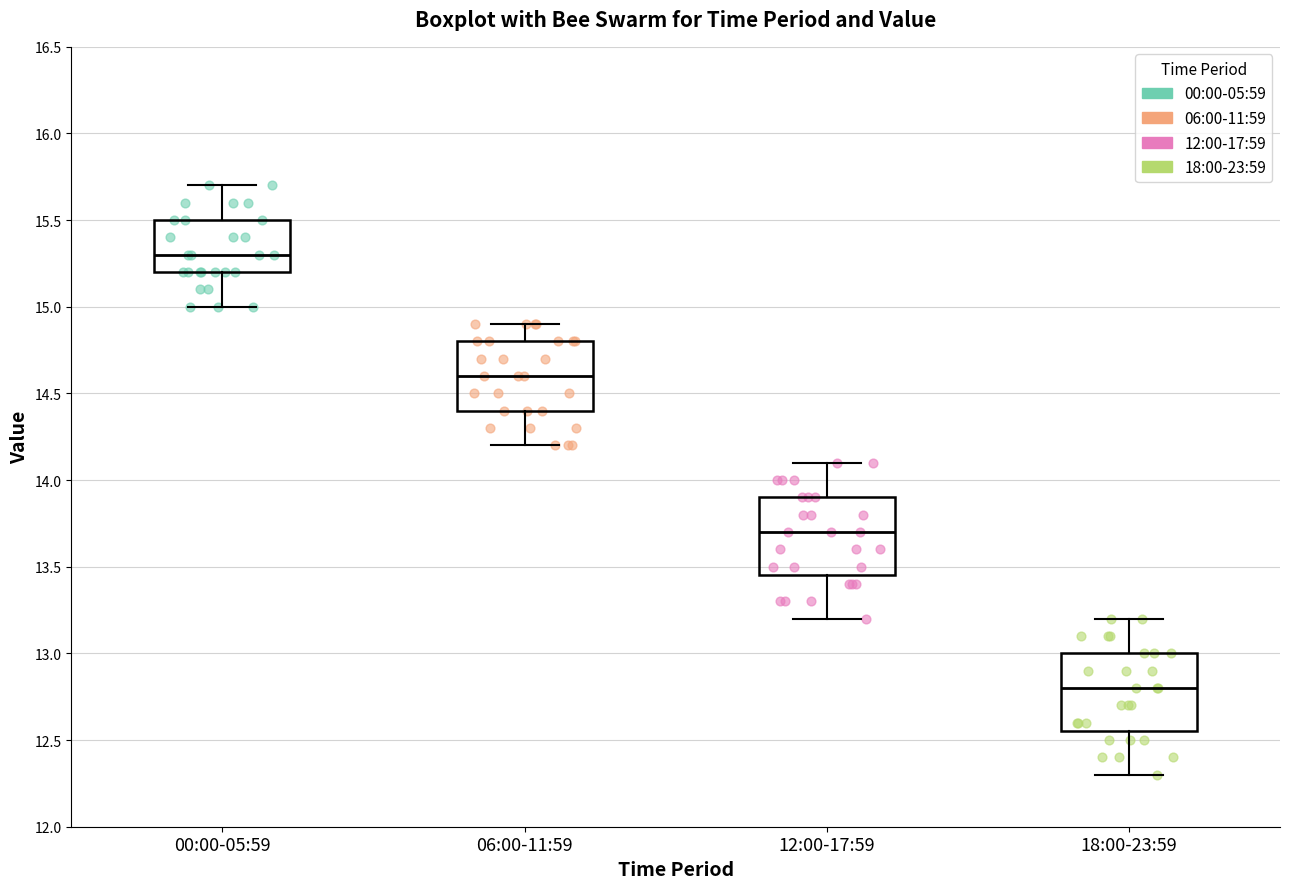

Where does the upper whisker of the box for 18:00-23:59 end on the y-axis? The values are not printed on the chart, so give them approximately, as read against the axis.

13.20